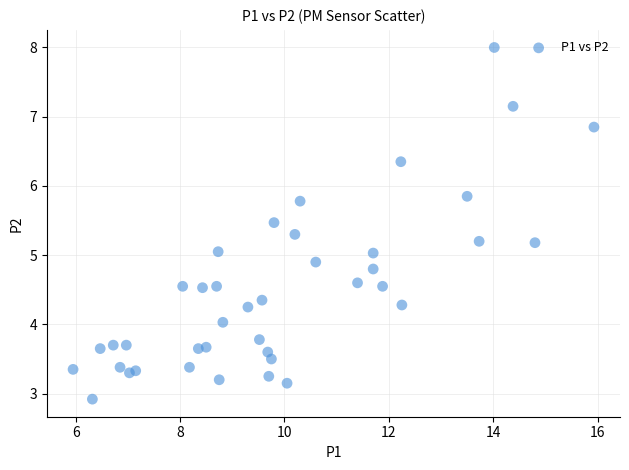

What is the range of Y values (max minus min)?

5.1